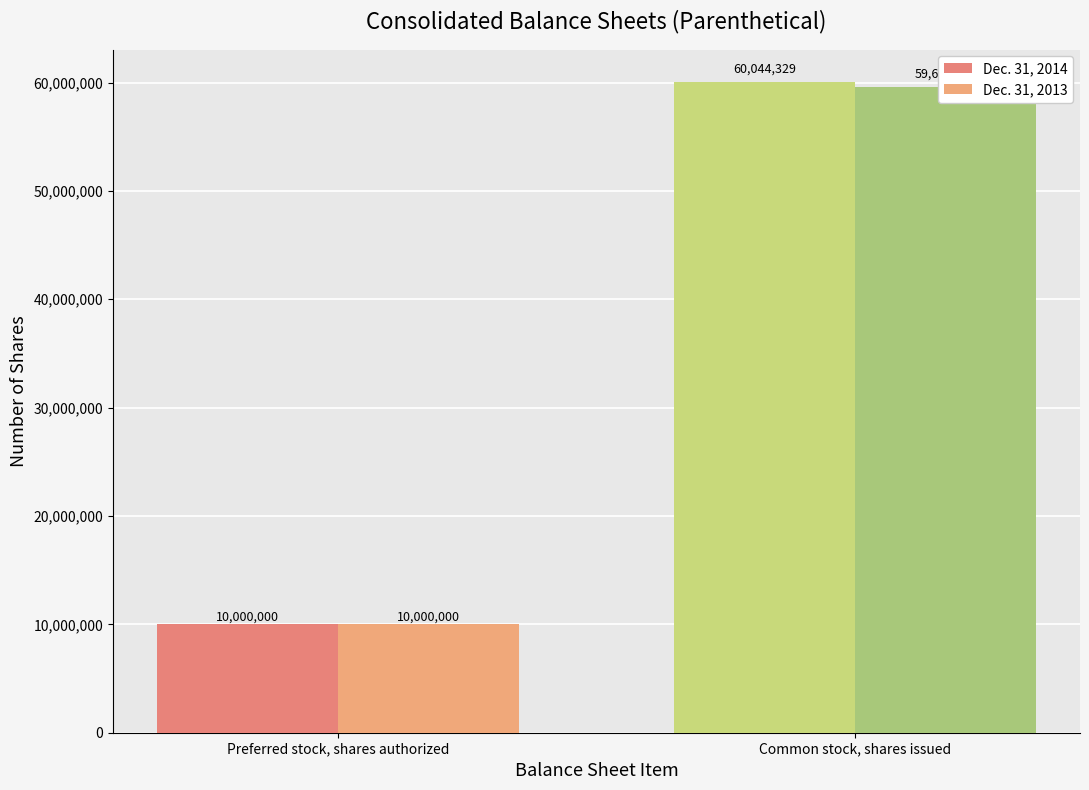

Rank the categories by Dec. 31, 2014 value from highest to lowest.

Common stock, shares issued, Preferred stock, shares authorized